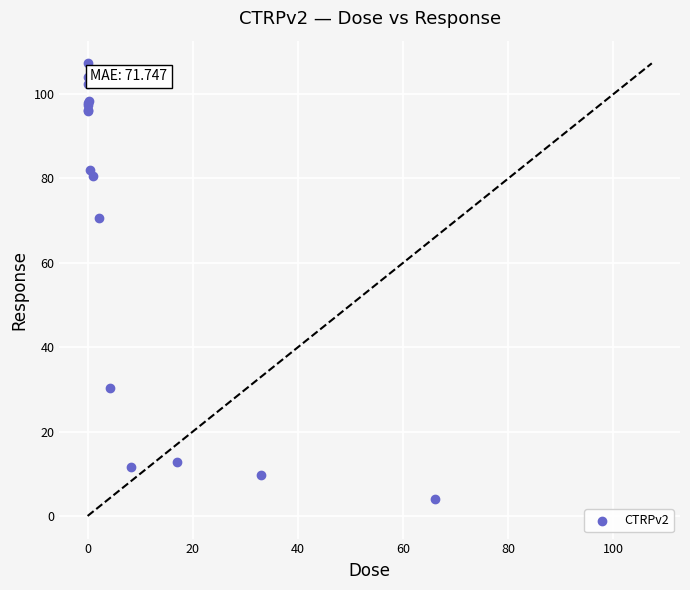

What Y value in the scatter plot is closest to 55?

70.7